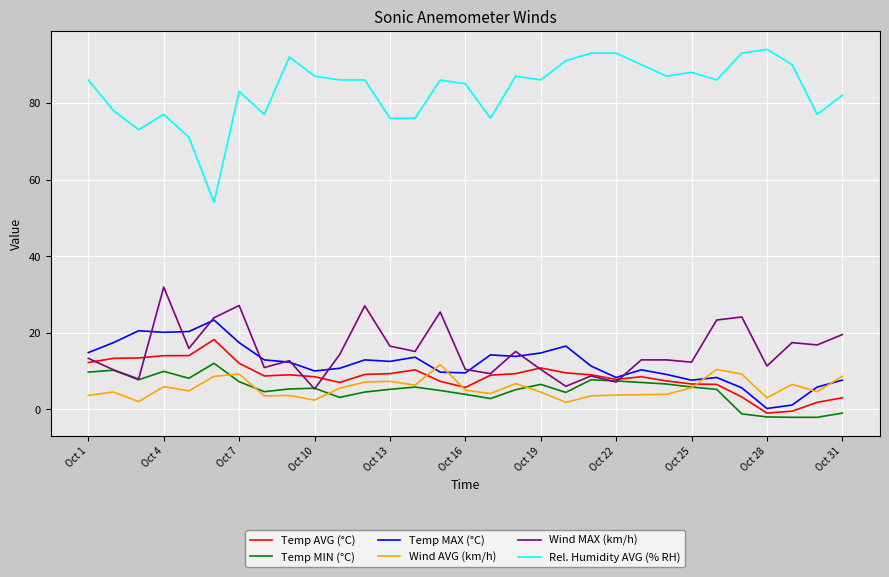

What is the highest value of the Temp MAX (°C) series?

23.3